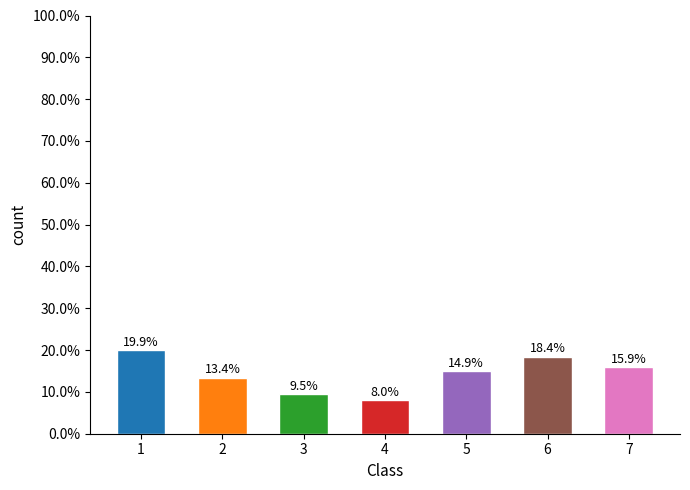

What value does the data have at 5?

14.9